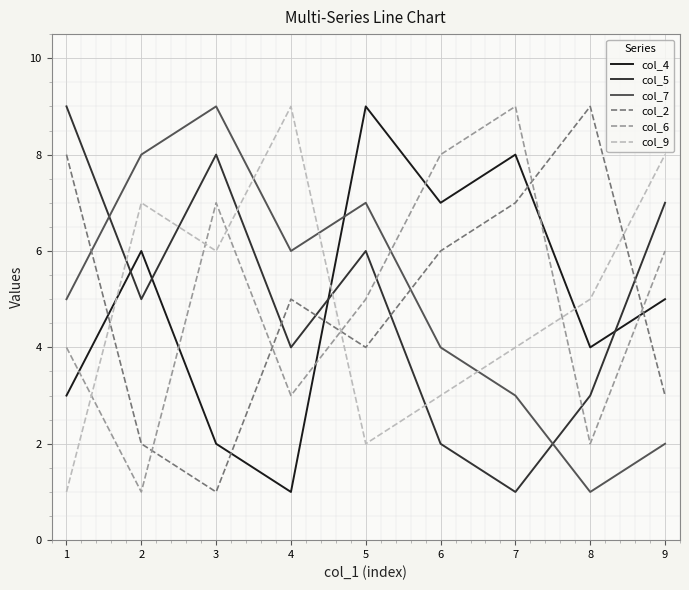

Which series changed the most between 7 and 9?

col_5